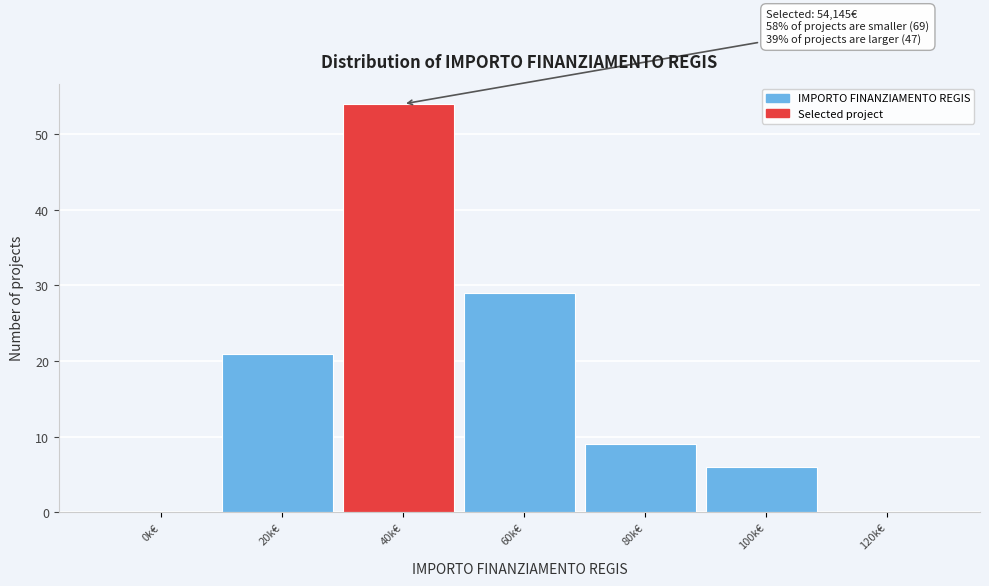

Reading left to right, what are all the values shown in this chart?

0k€=0	20k€=21	40k€=54	60k€=29	80k€=9	100k€=6	120k€=0